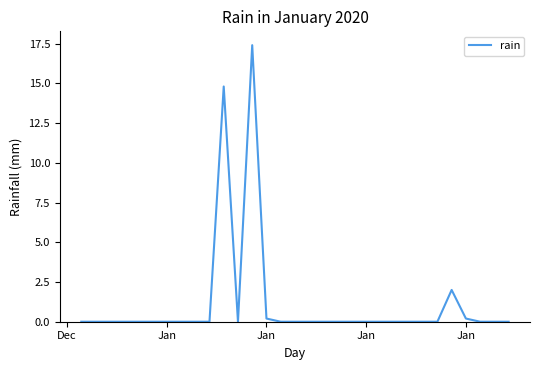

Is this an area chart (filled region under the line)?

No